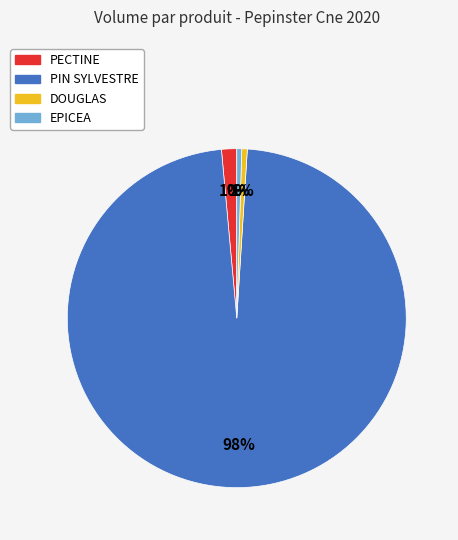

The PIN SYLVESTRE slice represents 84% of the pie. True or false?

False